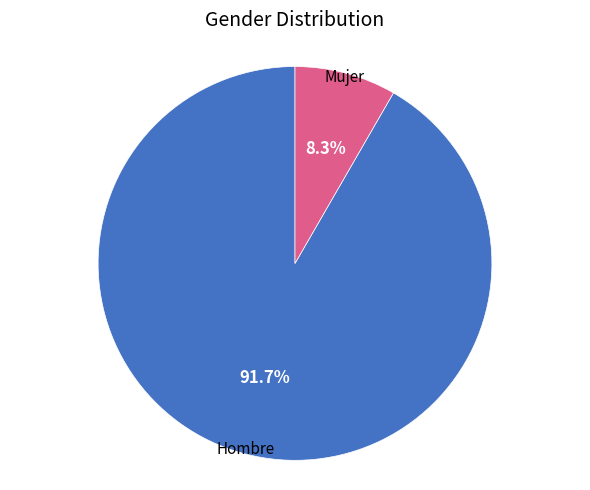

To the nearest percent, what is the average slice percentage?

50%